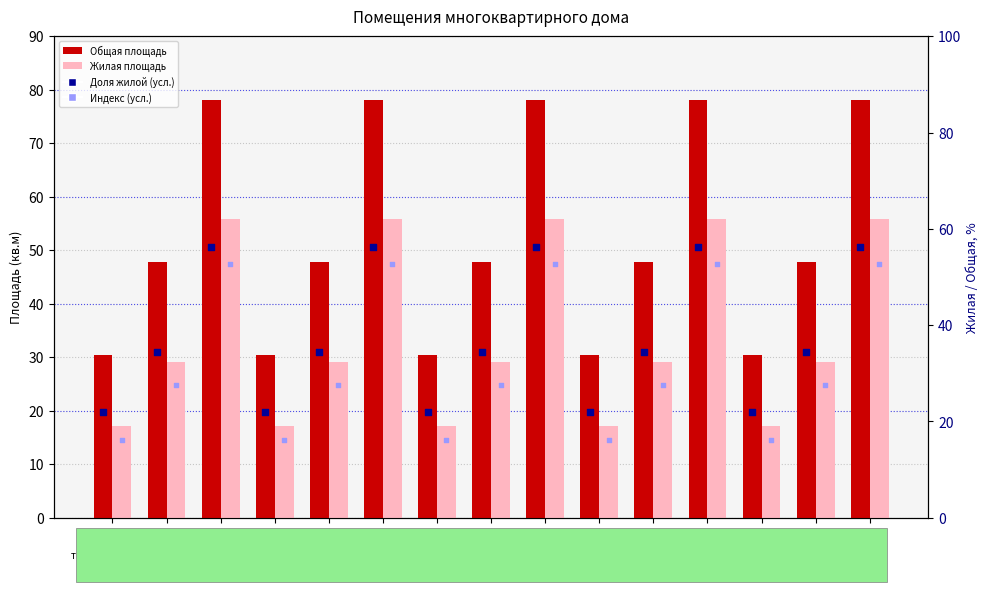

Which series reaches the minimum Y coordinate?

Индекс (усл.)